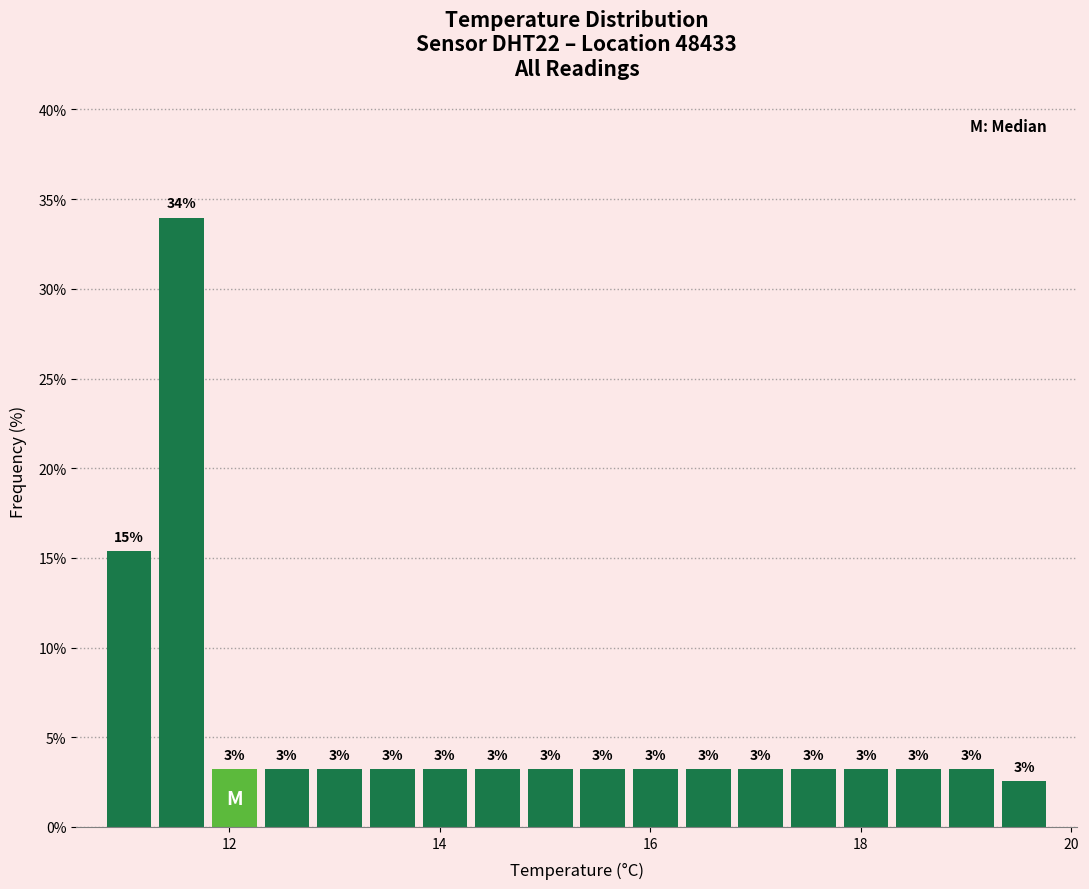

Around what value on the x-axis is the tallest bar? Give the approximate position of its centre, as read against the axis.

11.6